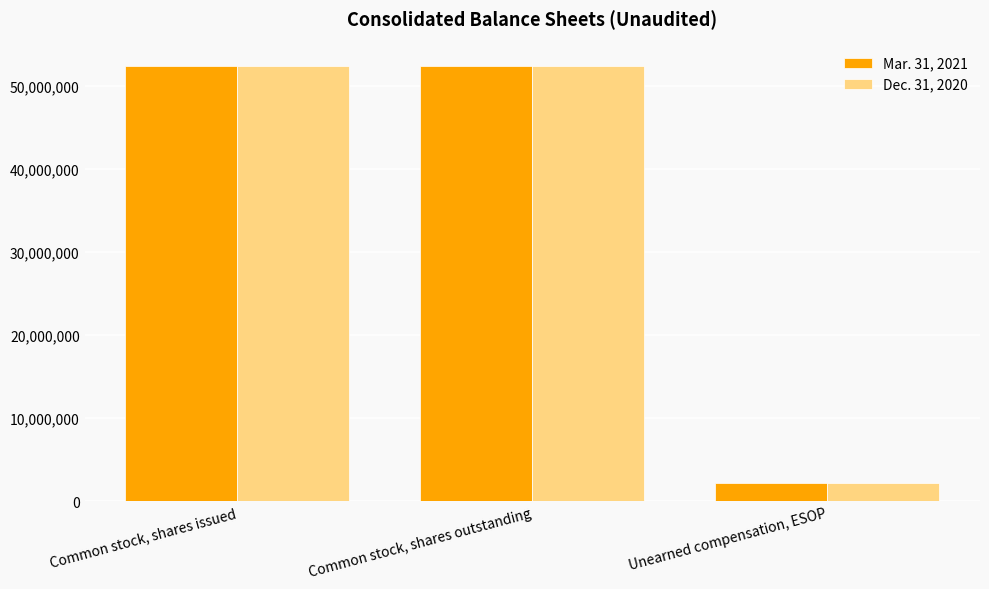

What are all the series names shown in the legend?

Mar. 31, 2021, Dec. 31, 2020